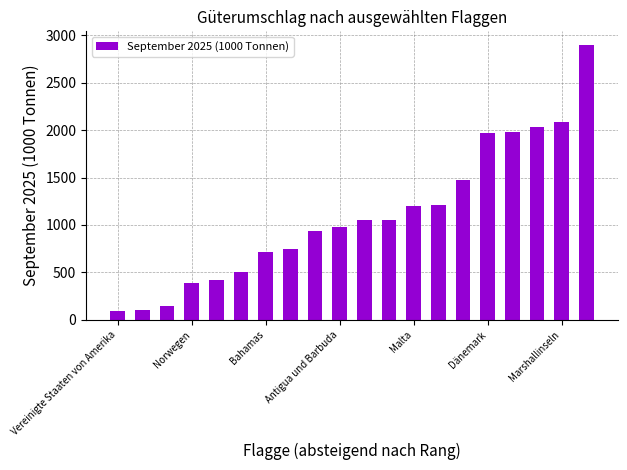

What is the greatest value displayed?

2894.8